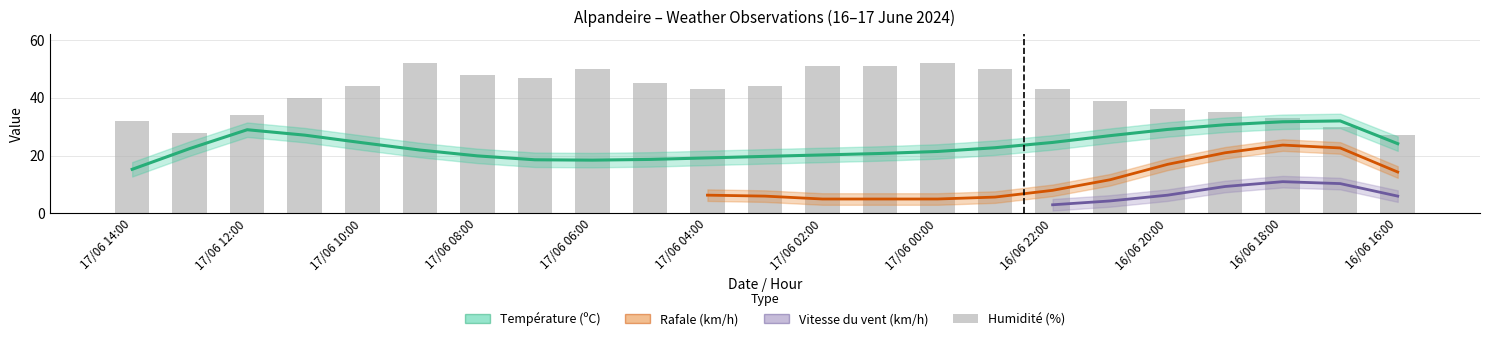

At which category is the sum across all series the highest?

16/06 18:00